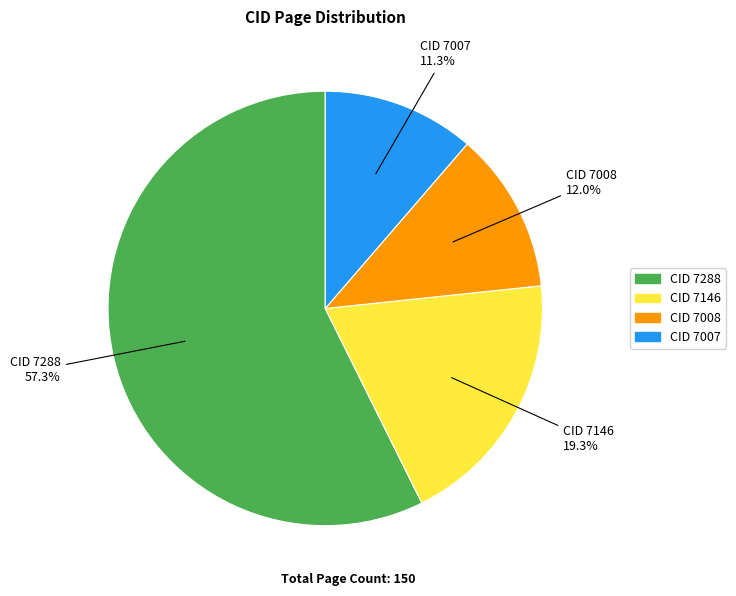

Is there any slice that represents more than half of the pie?

Yes